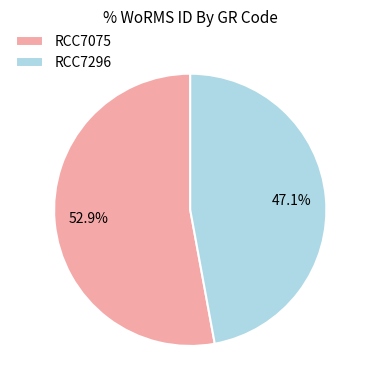

What is the ratio of the value at RCC7296 to the value at RCC7075?

0.9